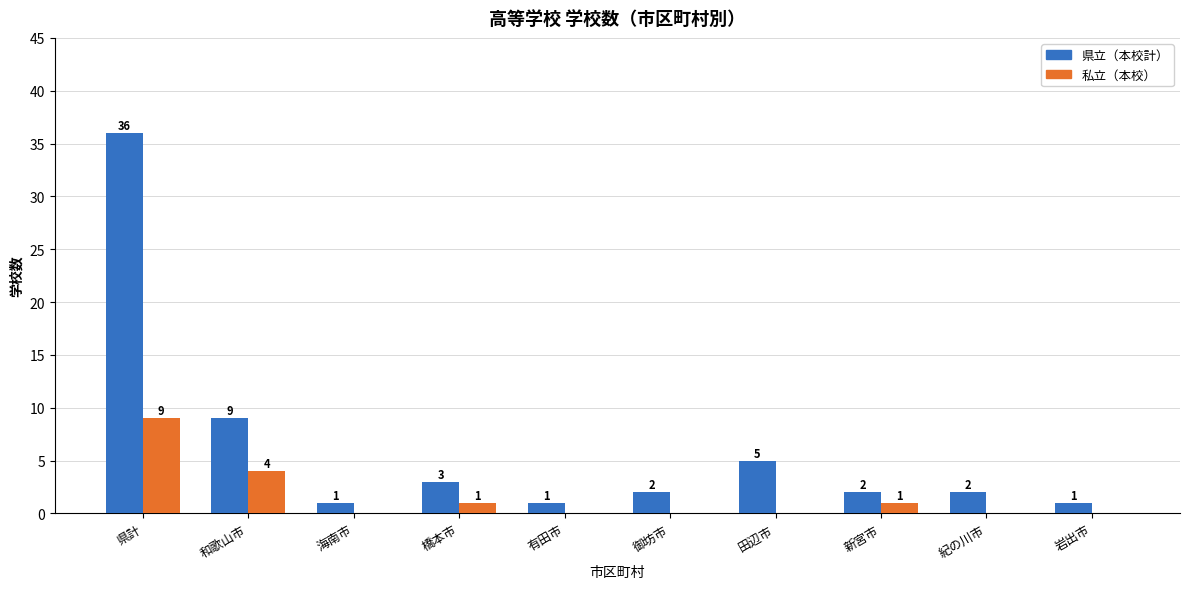

At which label does 県立（本校計） first exceed 2?

県計